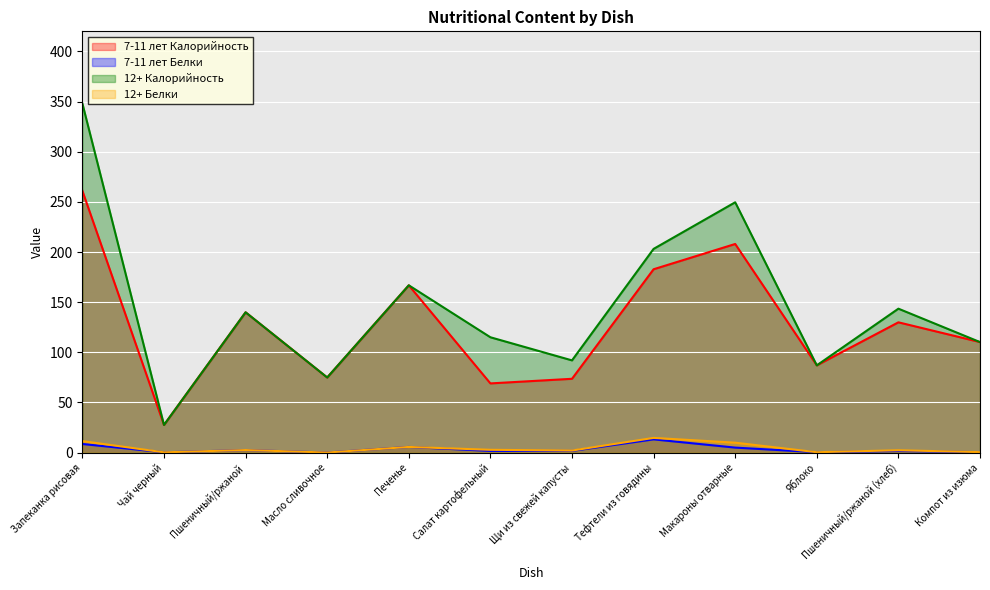

What is the approximate value of 12+ Калорийность at Пшеничный/ржаной?

139.9